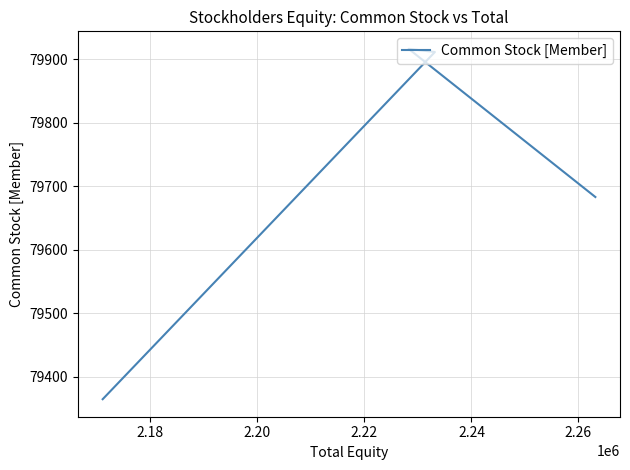

The chart shows a value of 126975 at 2.20. True or false?

False